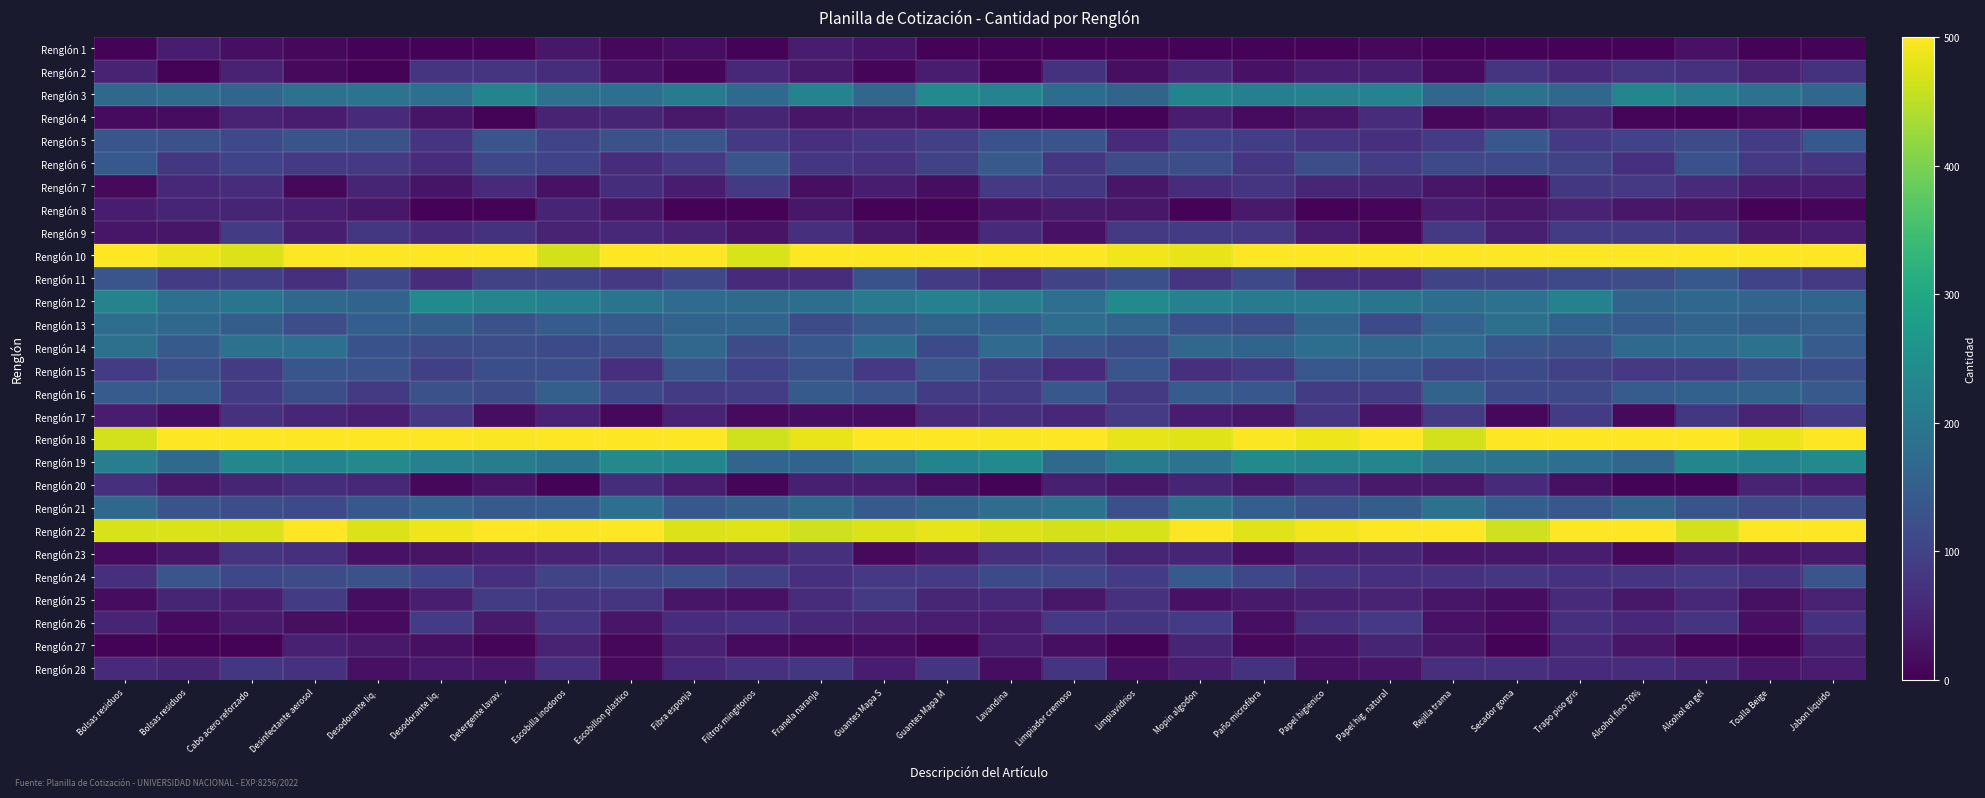

What is the difference between the highest and lowest values at Limpiador cremoso?

1.0